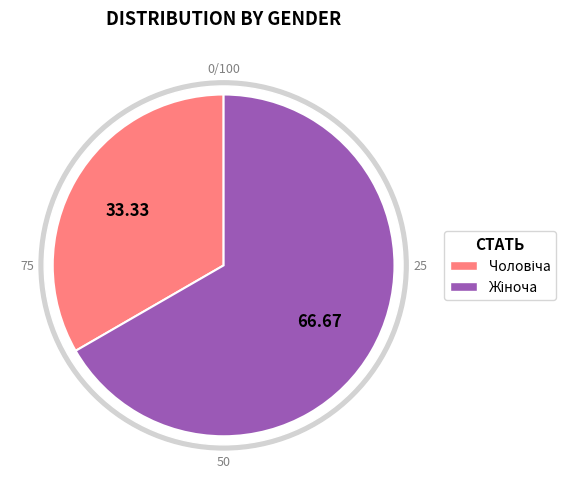

Does Чоловіча account for over 50% of the chart?

No